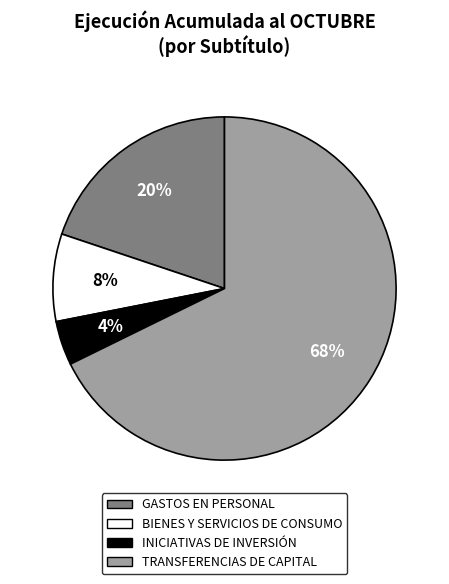

To the nearest percent, what is the difference between the largest and smallest slice percentages?

64%